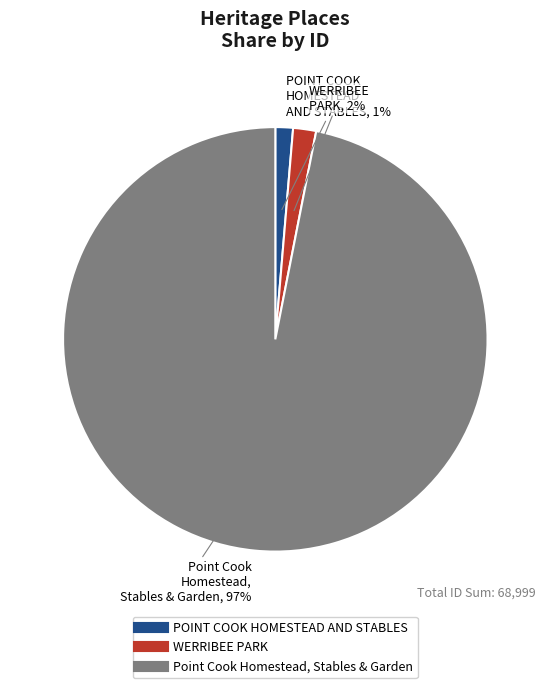

To the nearest percent, what percentage of the pie is POINT COOK HOMESTEAD AND STABLES?

1%